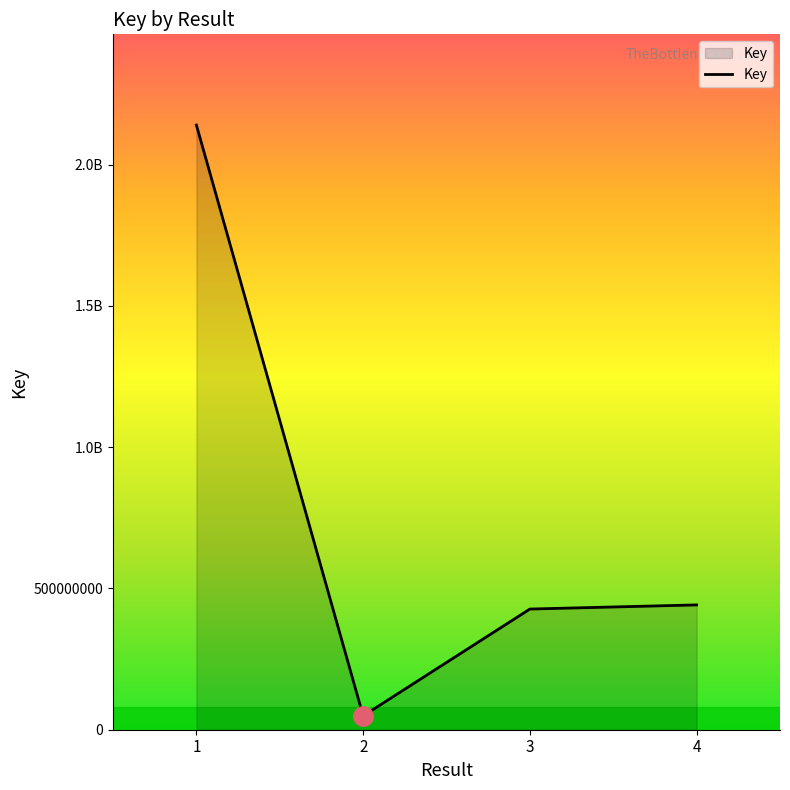

Reading left to right, what are all the values shown in this chart?

2139743685	49018987	427017470	441651322